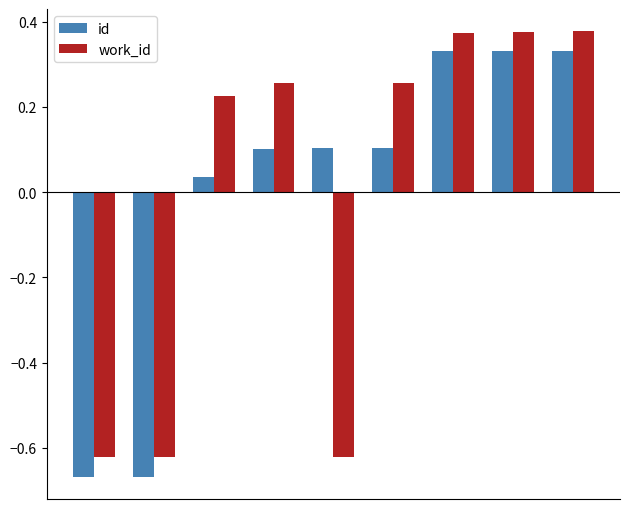

What is the difference between the second highest and second lowest values in the id series?

1.0